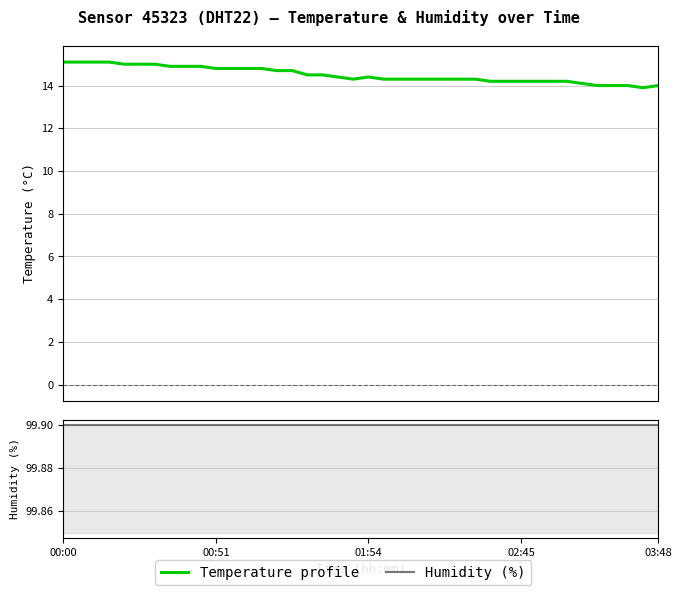

Reading left to right, what are all the values shown in this chart?

Temperature profile: 15.1	15.1	15.1	15.1	15.0	15.0	15.0	14.9	14.9	14.9	14.8	14.8	14.8	14.8	14.7	14.7	14.5	14.5	14.4	14.3	14.4	14.3	14.3	14.3	14.3	14.3	14.3	14.3	14.2	14.2	14.2	14.2	14.2	14.2	14.1	14.0	14.0	14.0	13.9	14.0
Humidity (%): 99.9	99.9	99.9	99.9	99.9	99.9	99.9	99.9	99.9	99.9	99.9	99.9	99.9	99.9	99.9	99.9	99.9	99.9	99.9	99.9	99.9	99.9	99.9	99.9	99.9	99.9	99.9	99.9	99.9	99.9	99.9	99.9	99.9	99.9	99.9	99.9	99.9	99.9	99.9	99.9